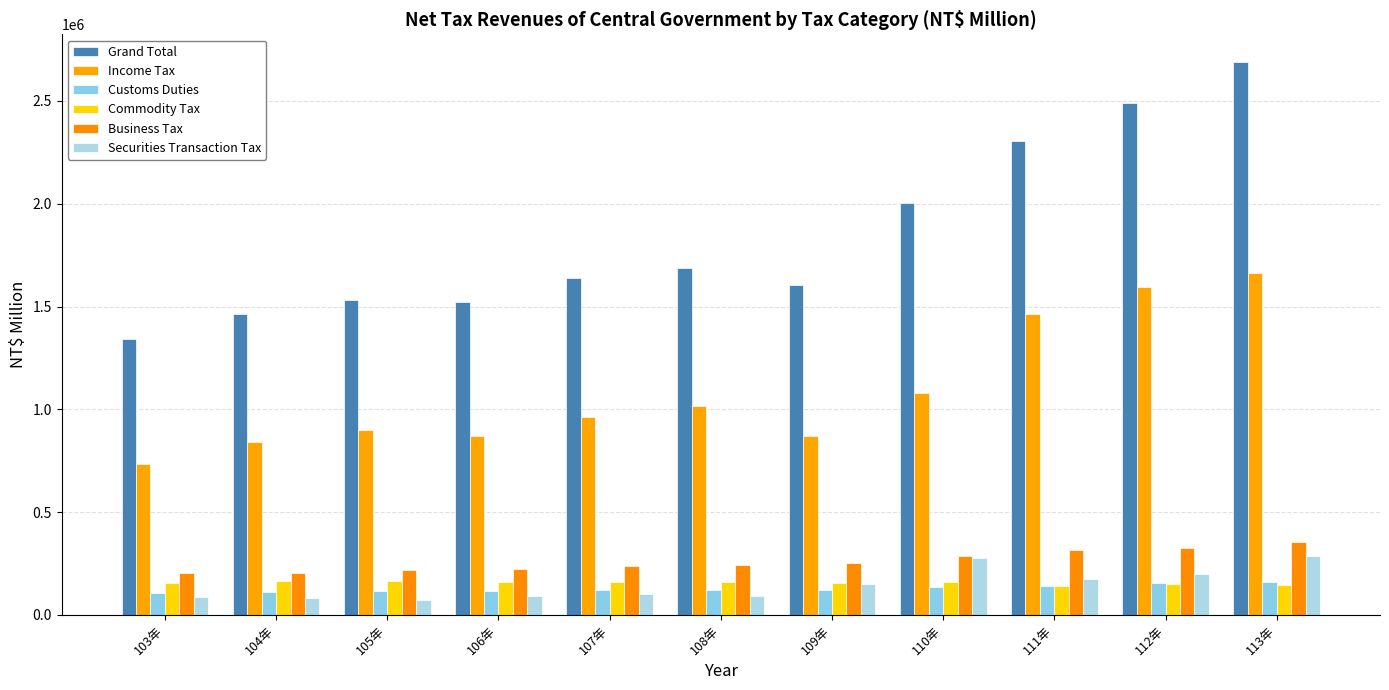

Which has a higher value, 112年 or 108年?

112年